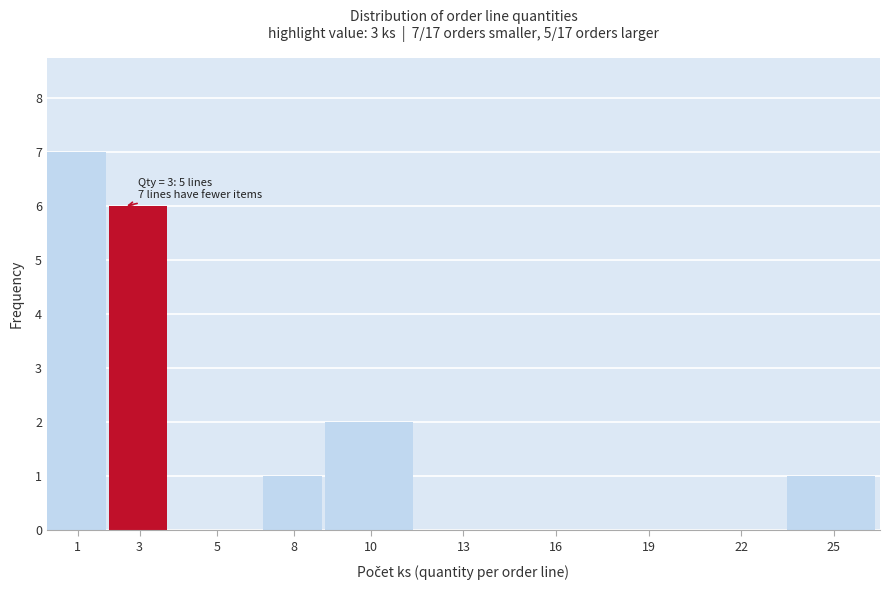

Reading left to right, list all the values displayed in this chart.

1=7	3=6	5=0	8=1	10=2	13=0	16=0	19=0	22=0	25=1